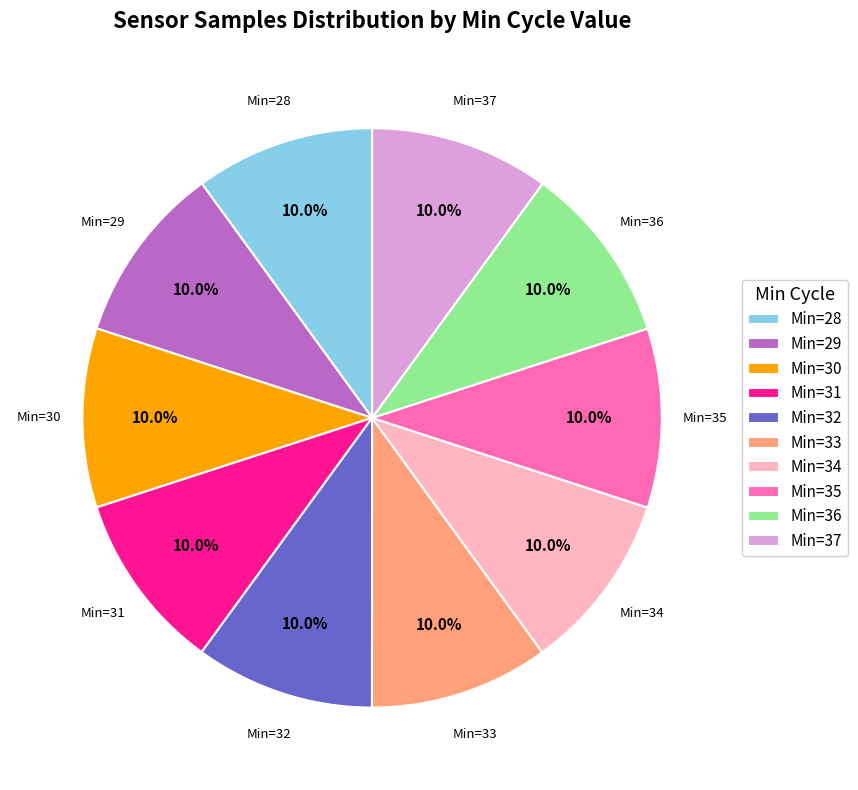

Combined, do Min=35 and Min=29 account for over 50%?

No